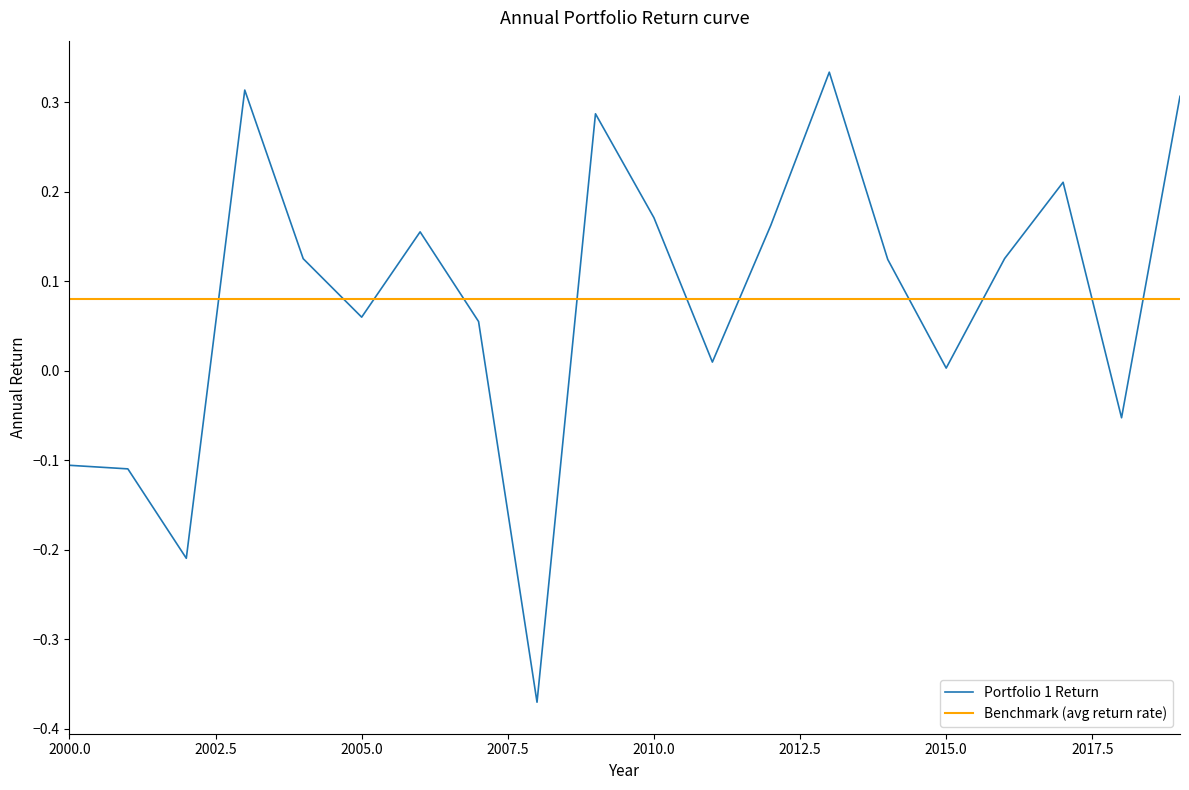

What is the average value?

0.1